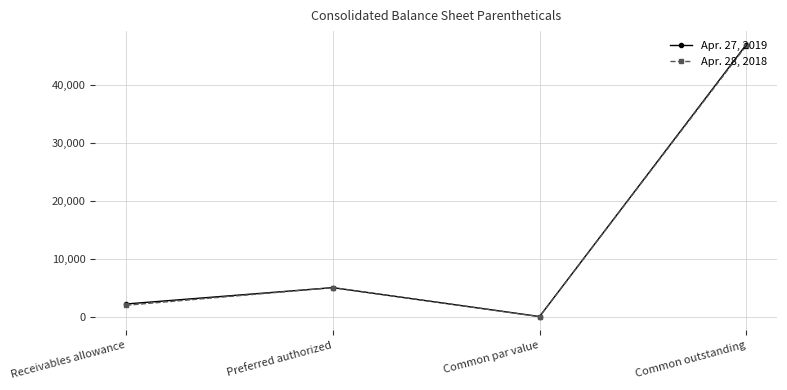

How many interior local peaks does the Apr. 27, 2019 series have?

1